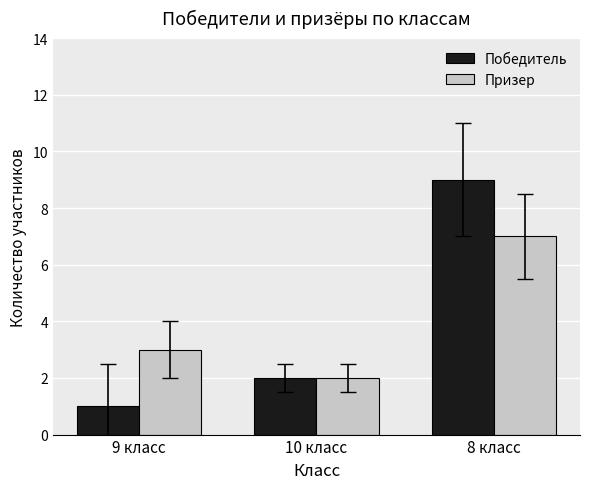

Rank the series at 8 класс from lowest to highest value.

Призер, Победитель